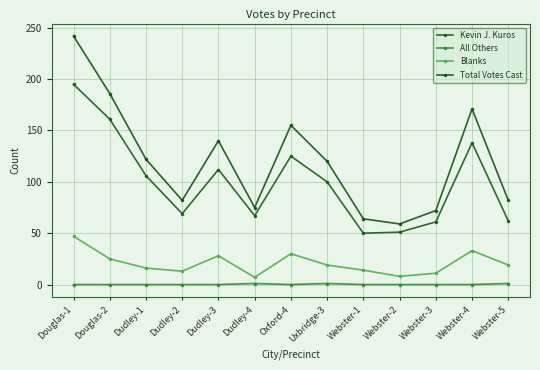

List the series in order of their overall mean, highest first.

Total Votes Cast, Kevin J. Kuros, Blanks, All Others